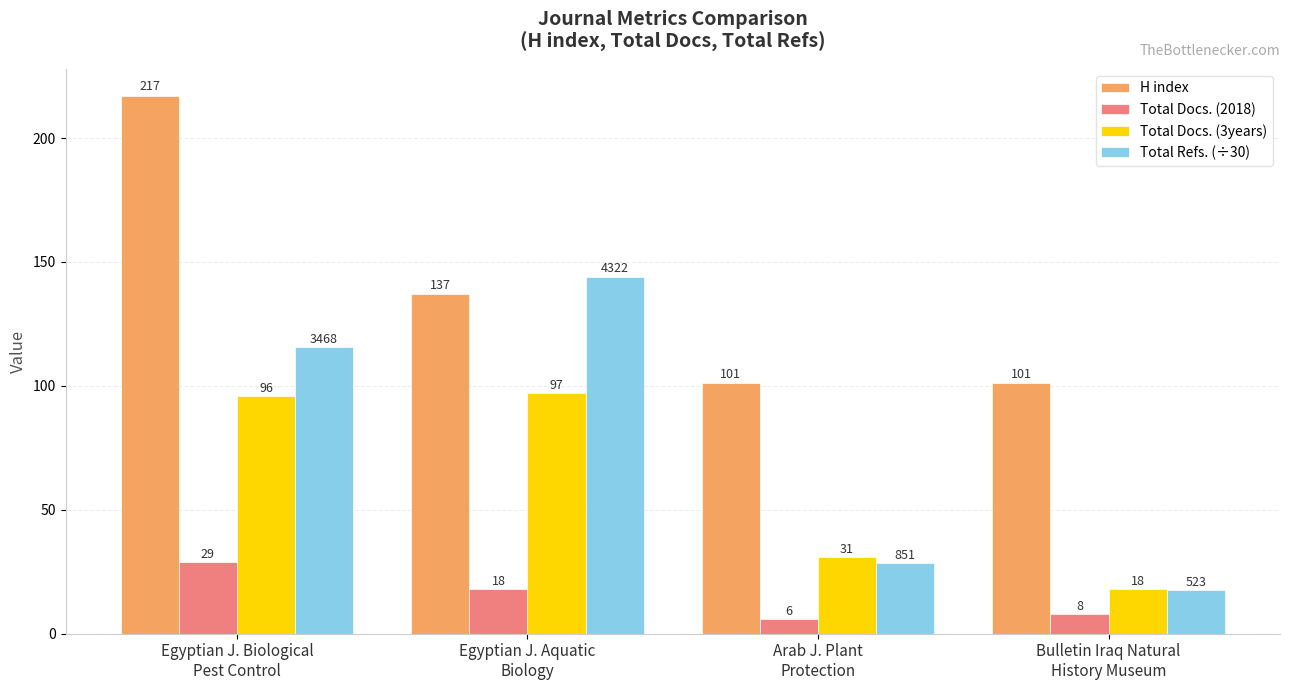

Which series has the largest range (max minus min)?

Total Refs. (÷30)